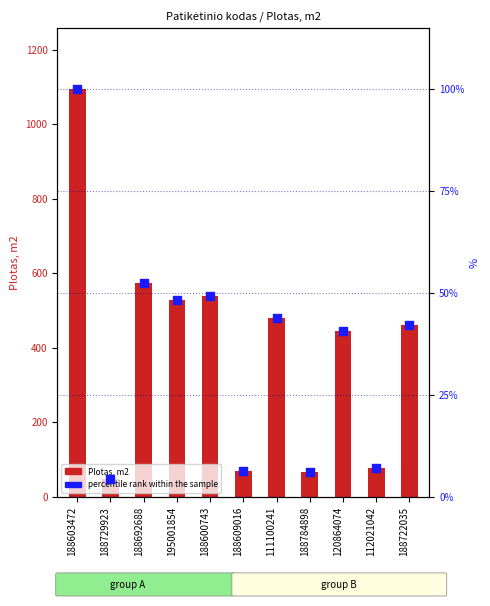

What are all the series names shown in the legend?

Plotas, m2, percentile rank within the sample